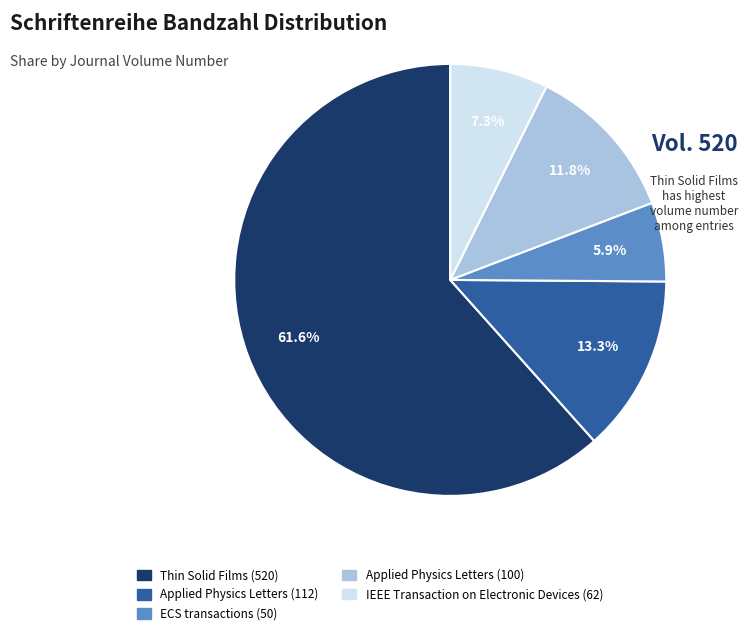

The Thin Solid Films (520) slice represents 56% of the pie. True or false?

False